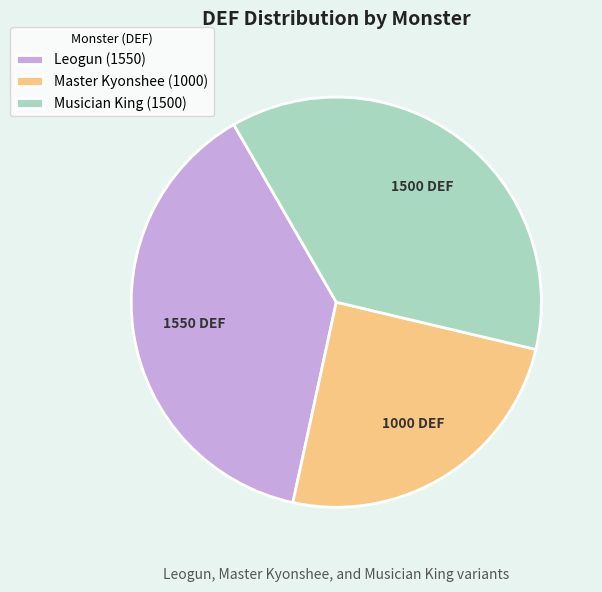

Is there any slice that represents more than half of the pie?

No